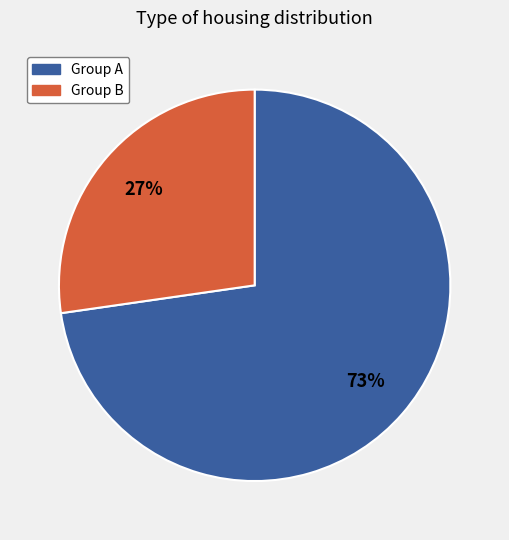

How many segments does this pie chart have?

2